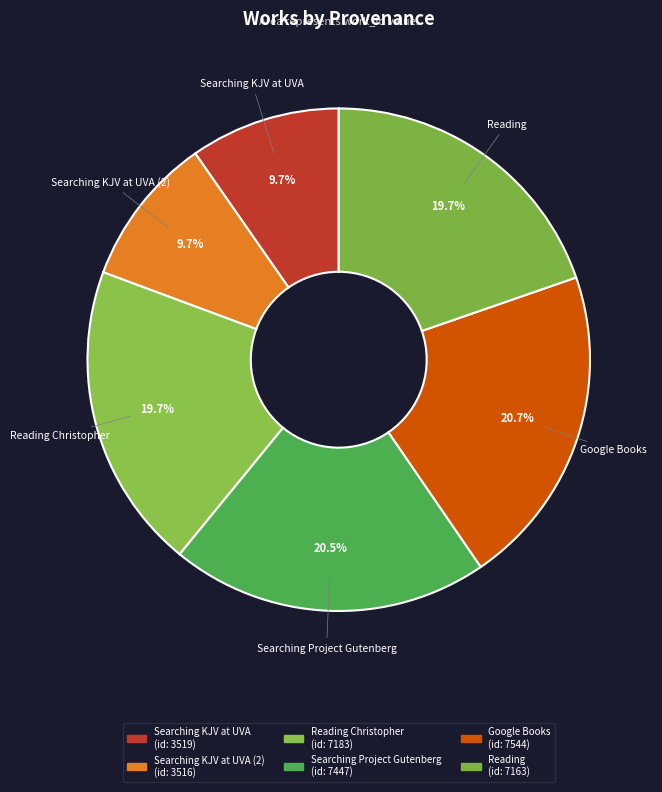

To the nearest percent, what is the average slice percentage?

17%